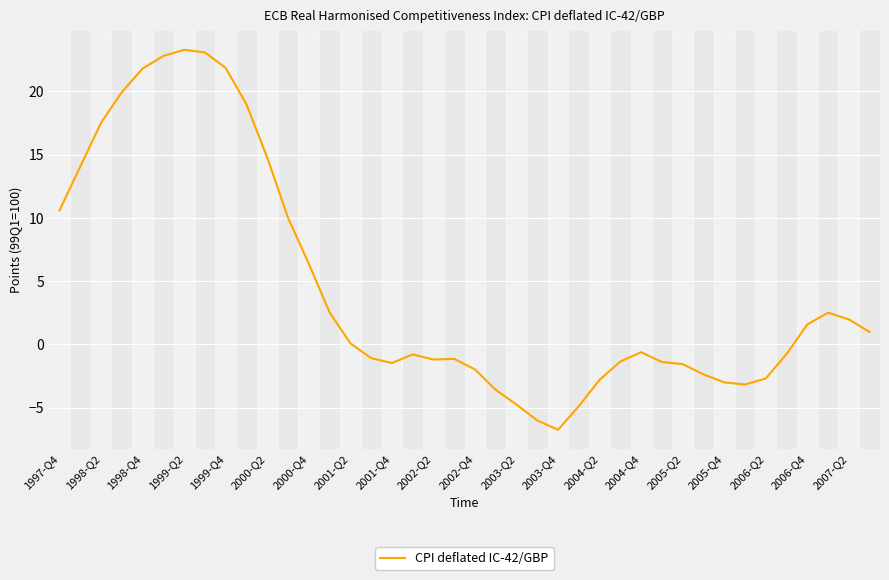

What is the smallest value displayed?

-6.8